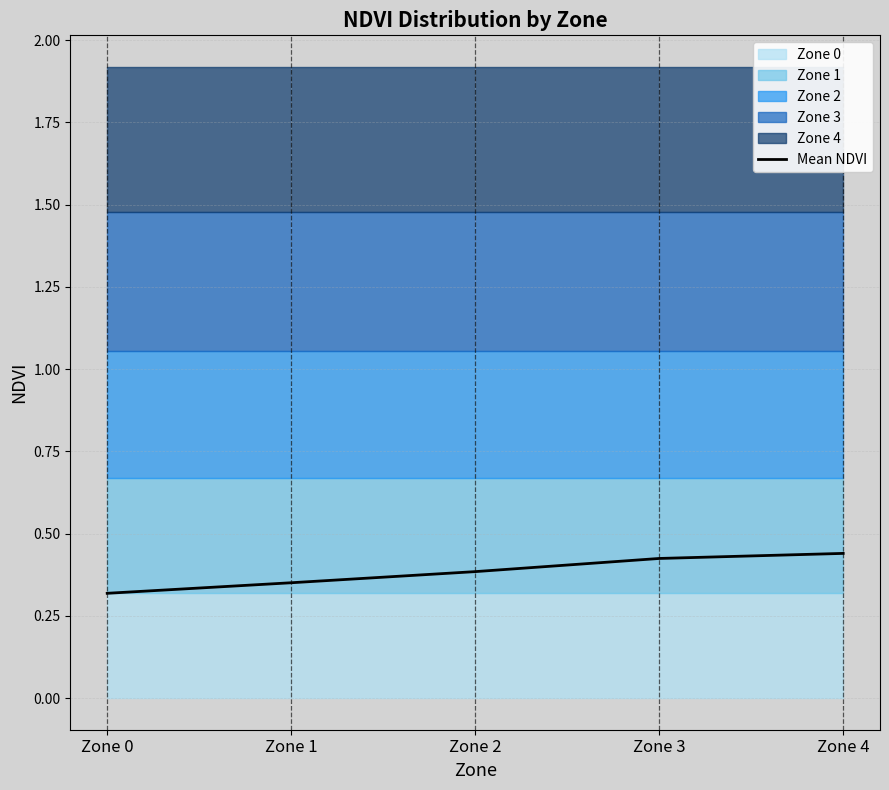

Rank the categories by value from highest to lowest.

Zone 4, Zone 3, Zone 2, Zone 1, Zone 0